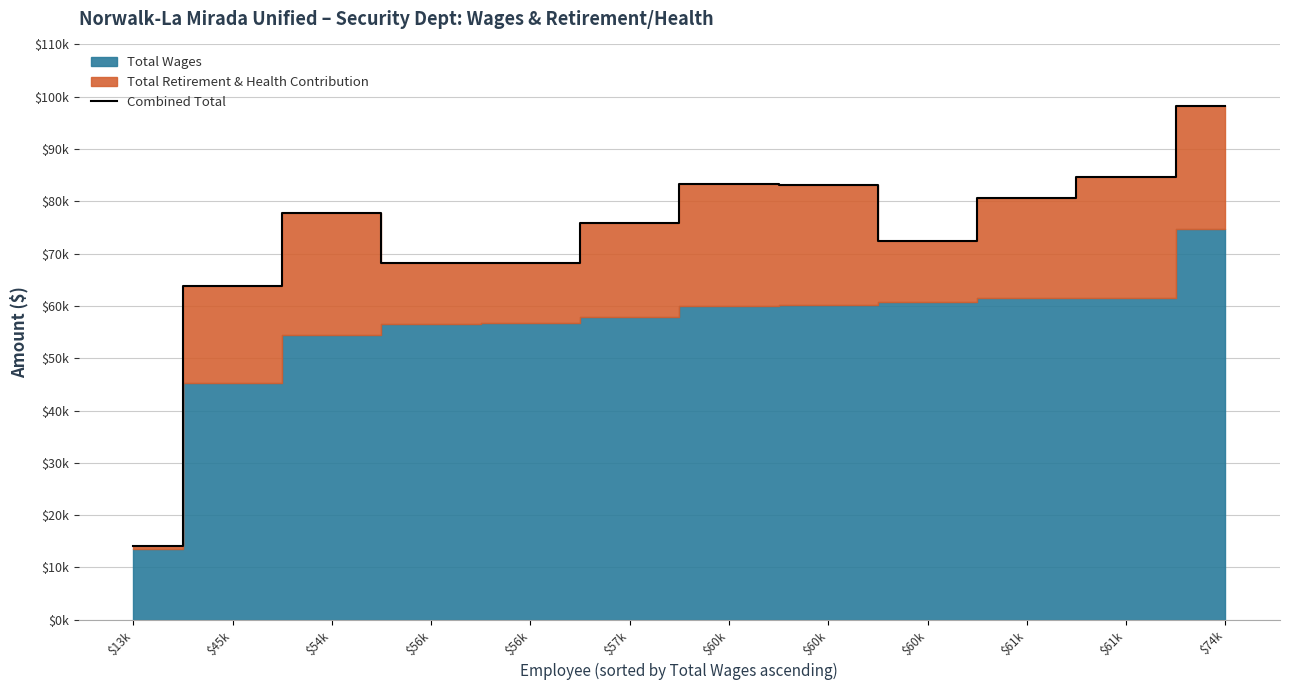

What is the sum of the values at $56k and $74k?

166376.5